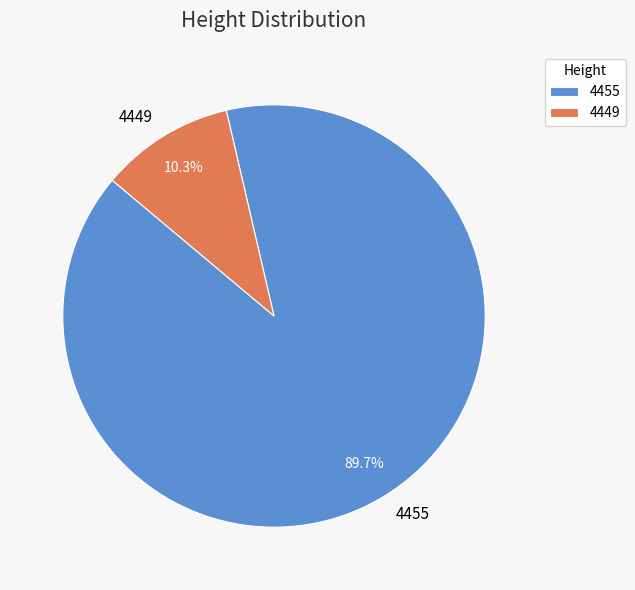

Does 4455 account for over 50% of the chart?

Yes